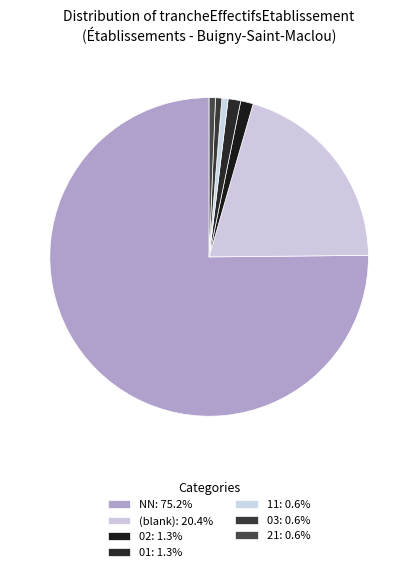

Which category accounts for the majority?

NN